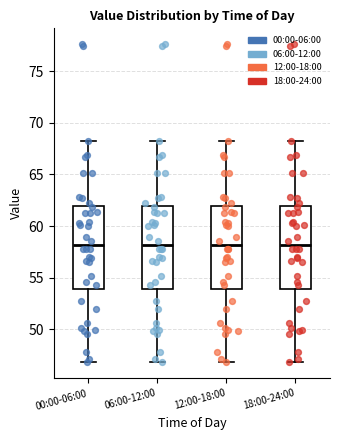

Reading left to right, read every box against the y-axis: the position of its median line, the range the box covers, and the ends of its whiskers. The values are not printed on the chart, so give them approximately, as read against the axis.

00:00-06:00: median 58, box 54 to 62, whiskers 47 to 68
06:00-12:00: median 58, box 54 to 62, whiskers 47 to 68
12:00-18:00: median 58, box 54 to 62, whiskers 47 to 68
18:00-24:00: median 58, box 54 to 62, whiskers 47 to 68